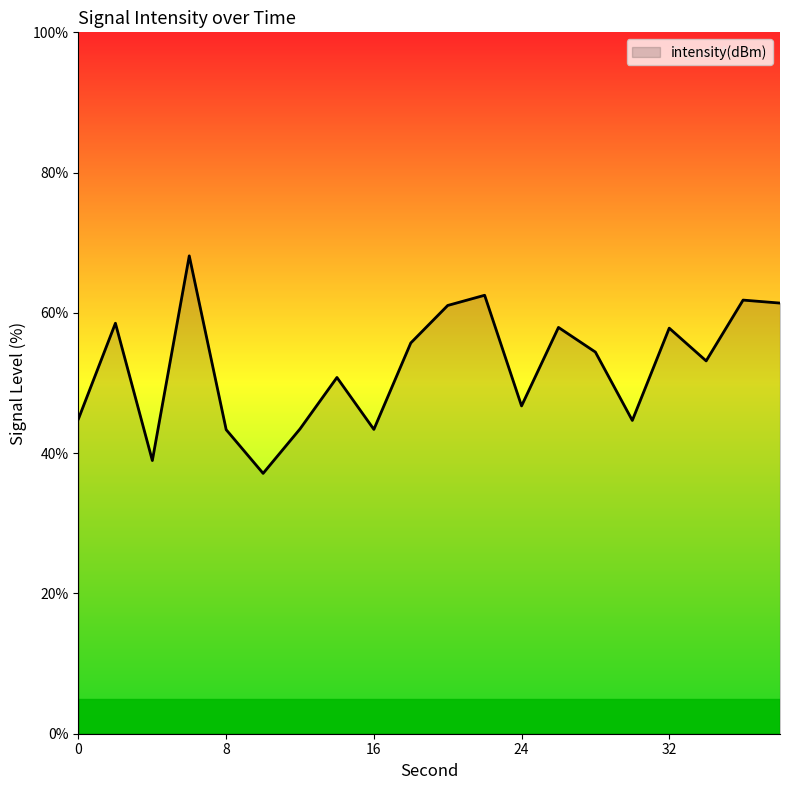

What is the greatest value displayed?

68.1